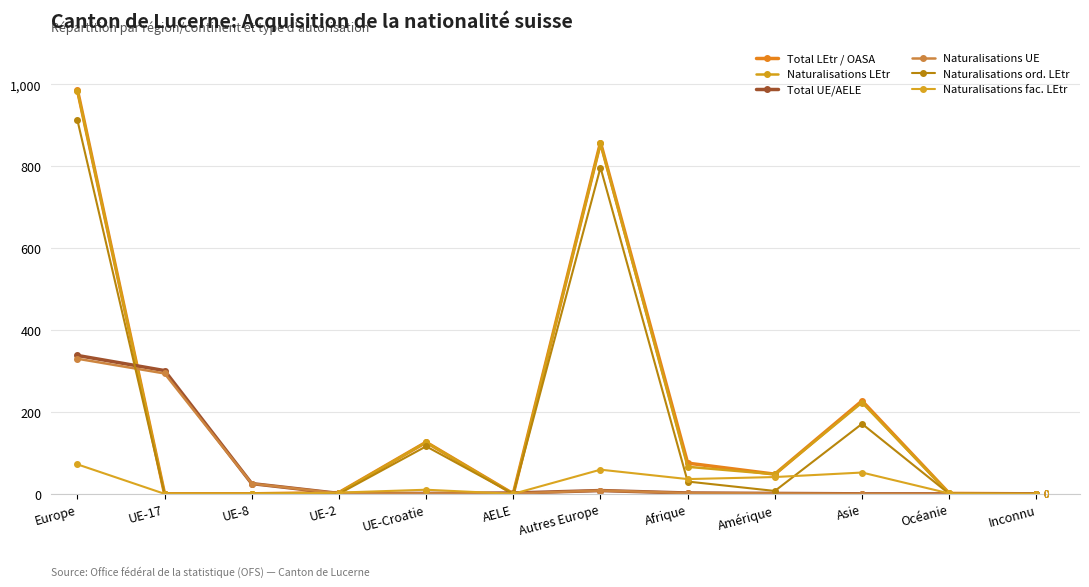

Reading right to left, extract all data points from this chart.

Total LEtr / OASA: 0	1	227	48	75	858	0	126	3	0	0	987
Naturalisations LEtr: 0	1	223	48	66	856	0	126	3	0	0	985
Total UE/AELE: 0	0	0	1	2	8	2	1	1	25	301	338
Naturalisations UE: 0	0	0	1	2	8	1	1	1	25	294	330
Naturalisations ord. LEtr: 0	0	171	7	30	797	0	116	0	0	0	913
Naturalisations fac. LEtr: 0	1	52	41	36	59	0	10	3	0	0	72